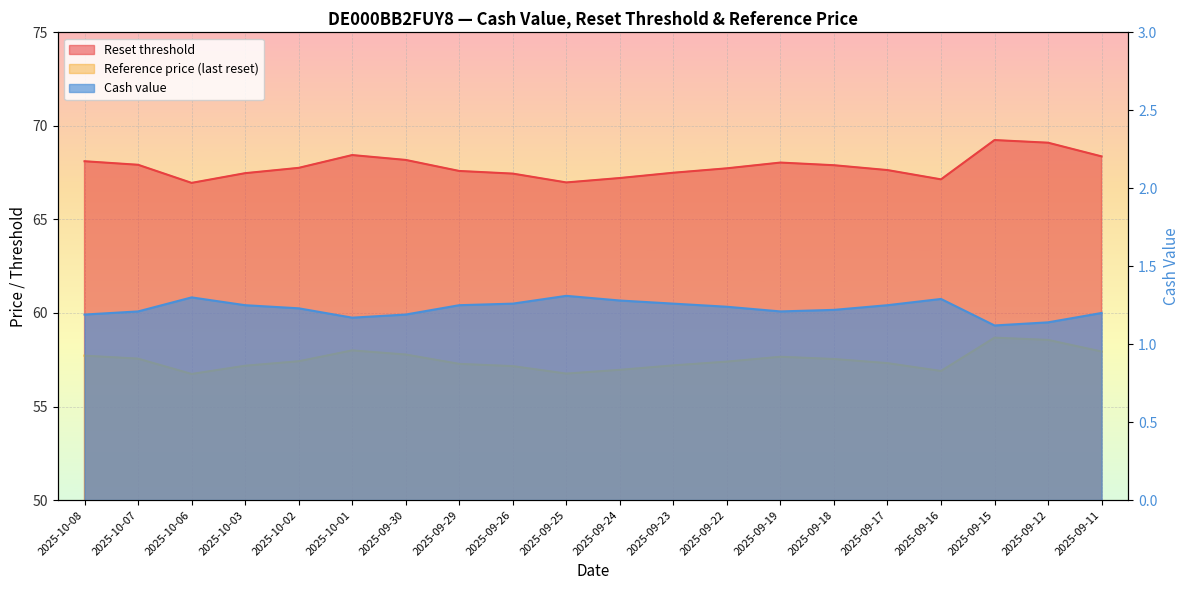

What is the value of the Reference price (last reset) point at the 12th from the left?

57.2